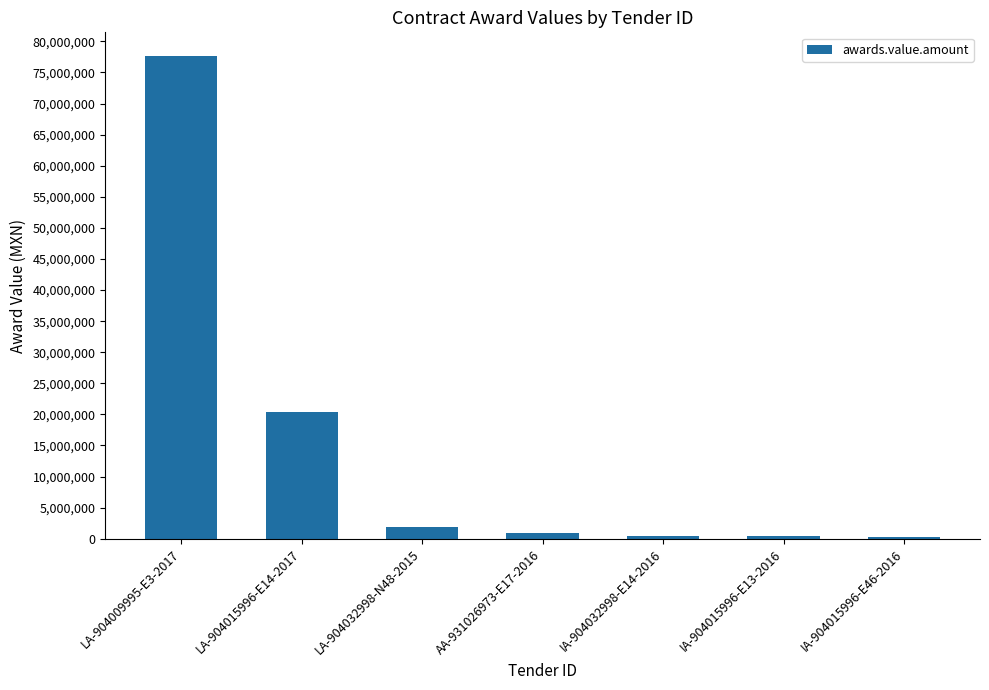

What is the maximum value shown in the chart?

77577508.0